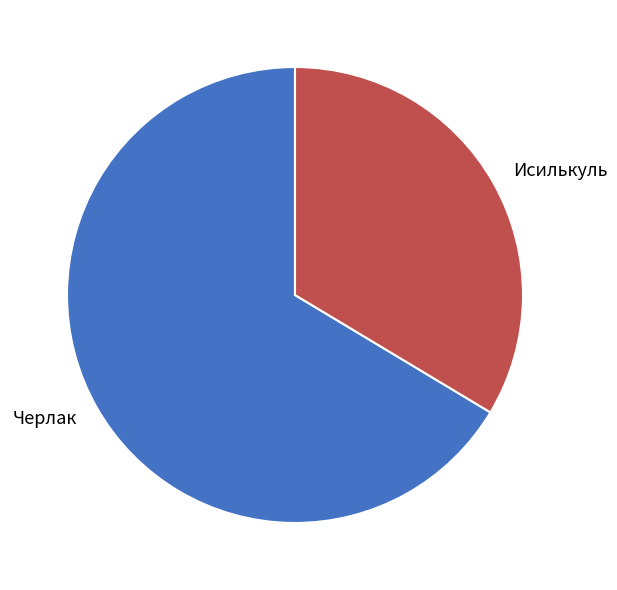

What is the largest slice in the pie chart?

Черлак